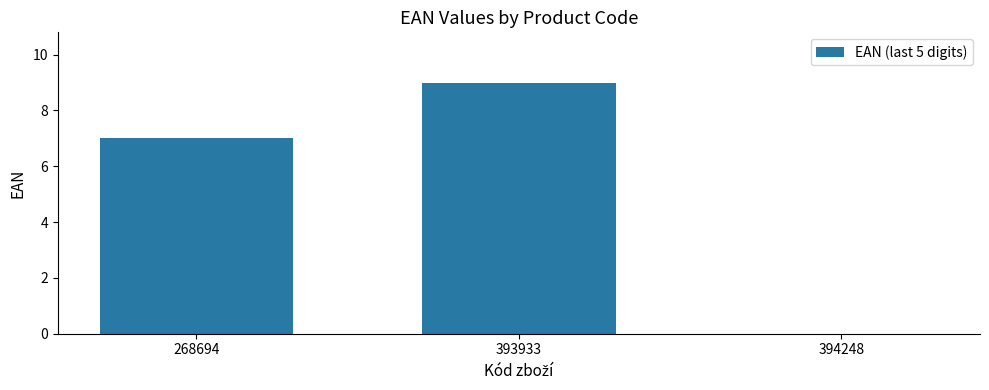

What is the difference between the values at 394248 and 268694?

7